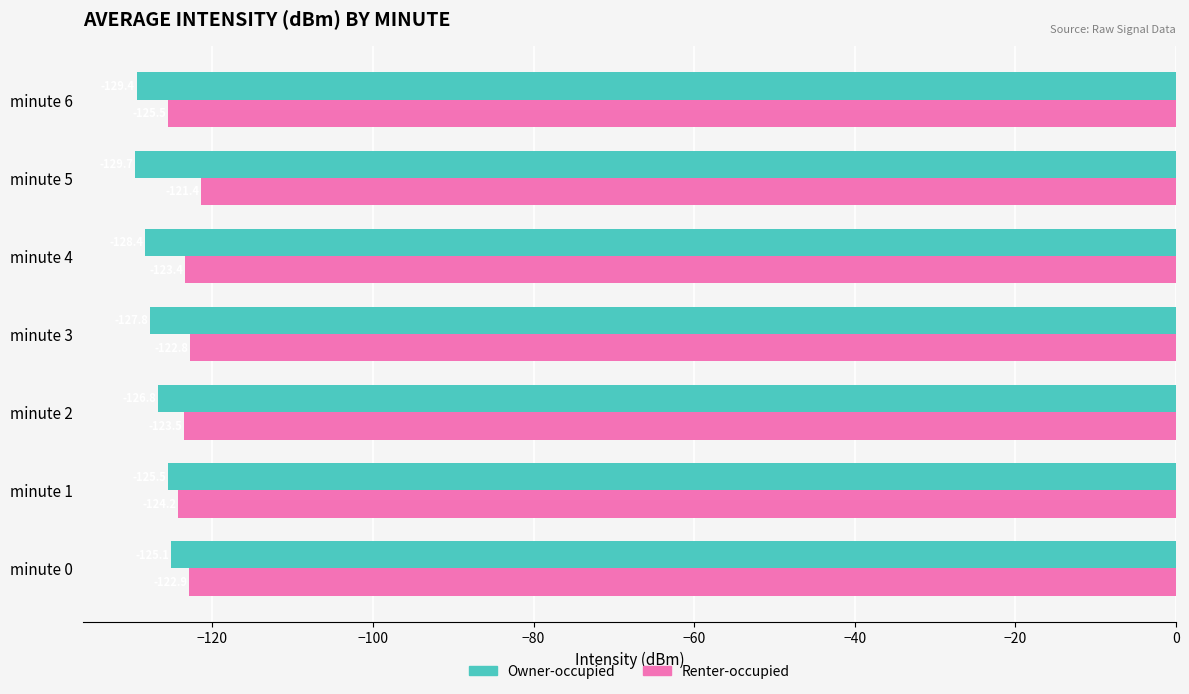

Which category has the highest value across all series?

minute 5